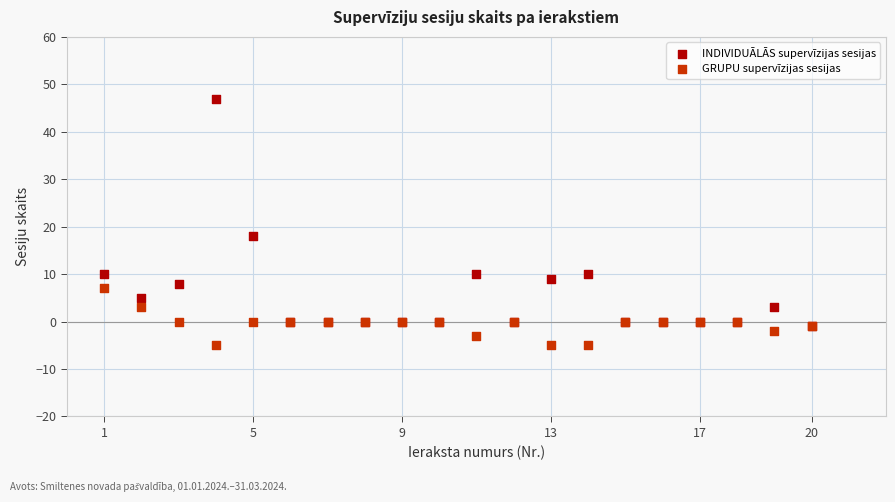

Across all series, what Y value is closest to 21?

18